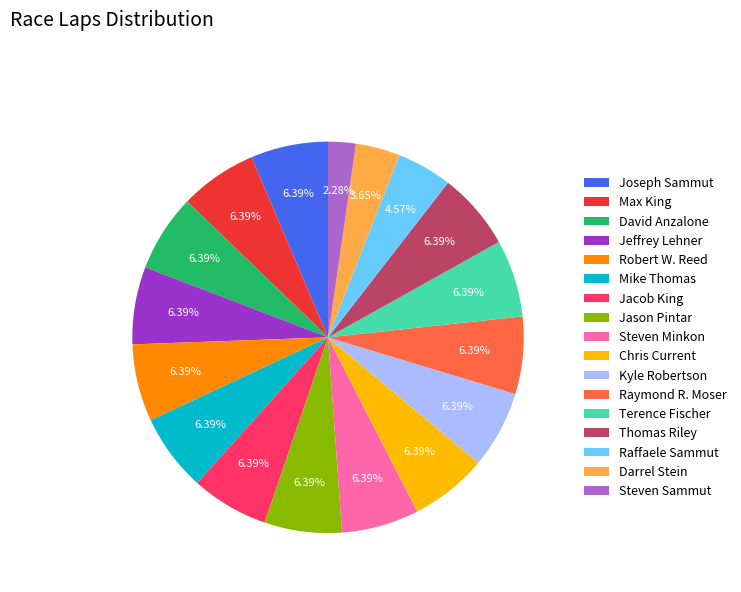

What percentage is the Steven Minkon slice, to the nearest percent?

6%